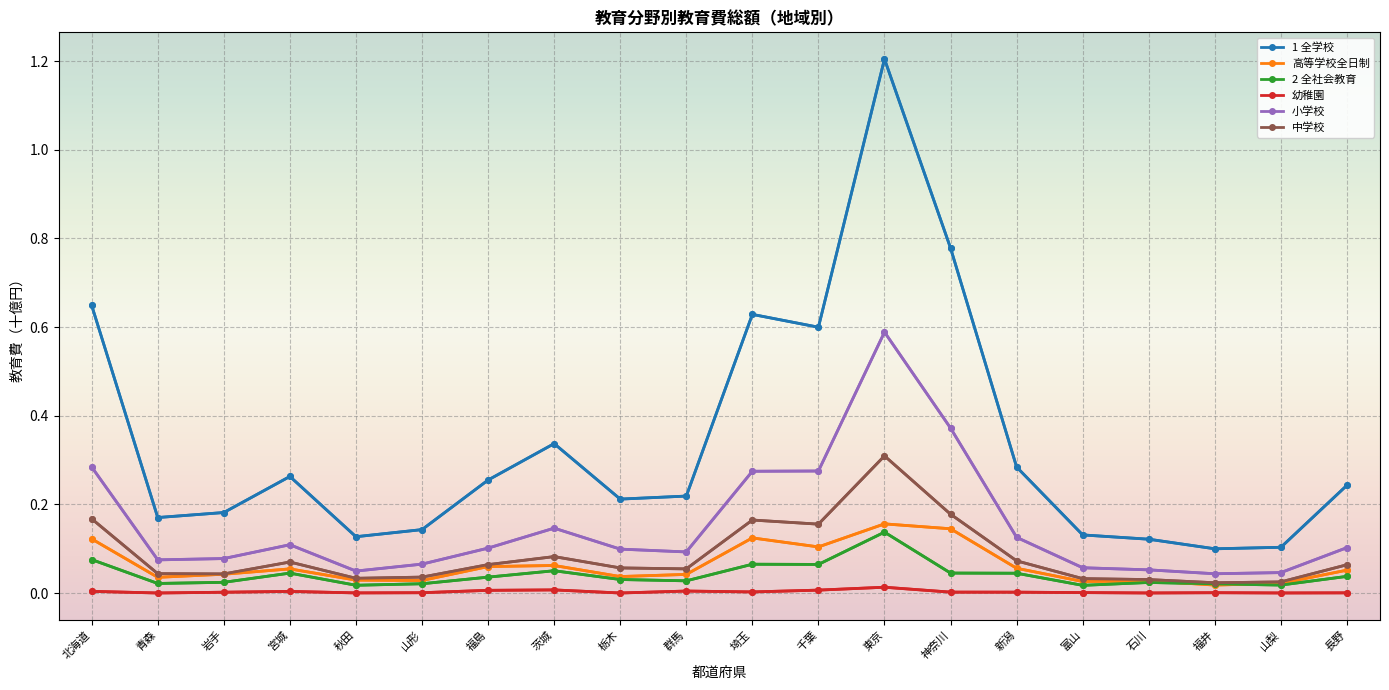

True or false: 幼稚園 and 1 全学校 cross at least once.

False